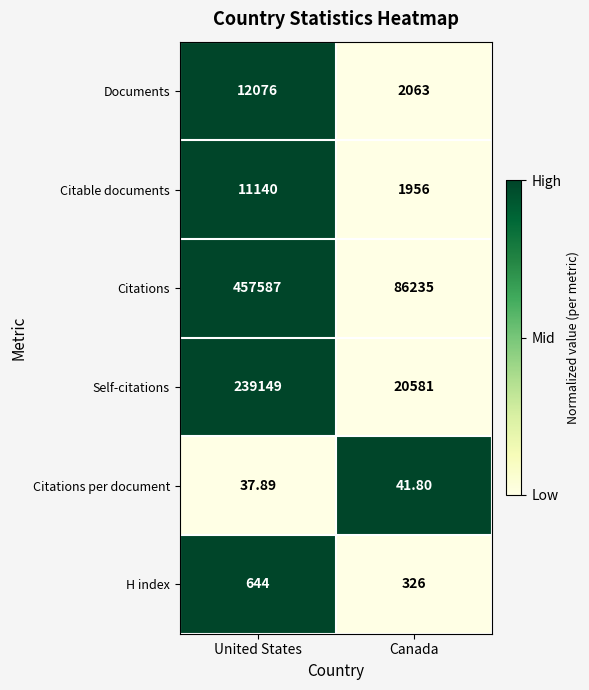

Is the value of Citable documents at Canada greater than the value of H index at Canada?

Yes